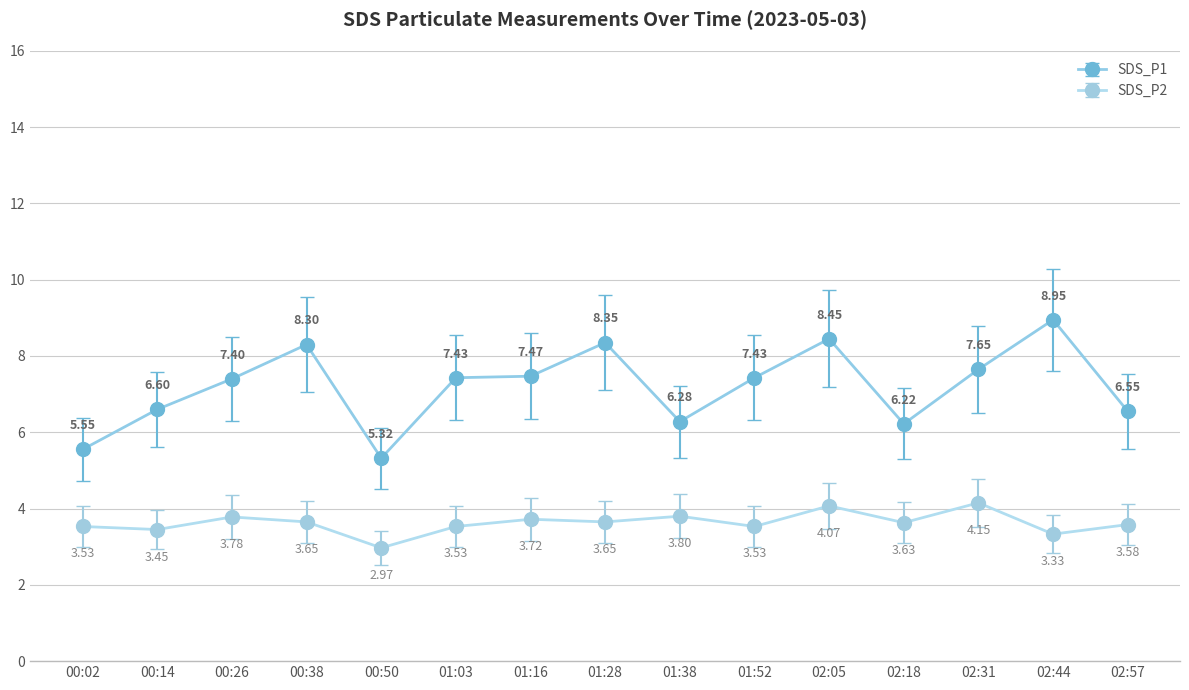

Which label corresponds to the largest value in the chart?

02:44